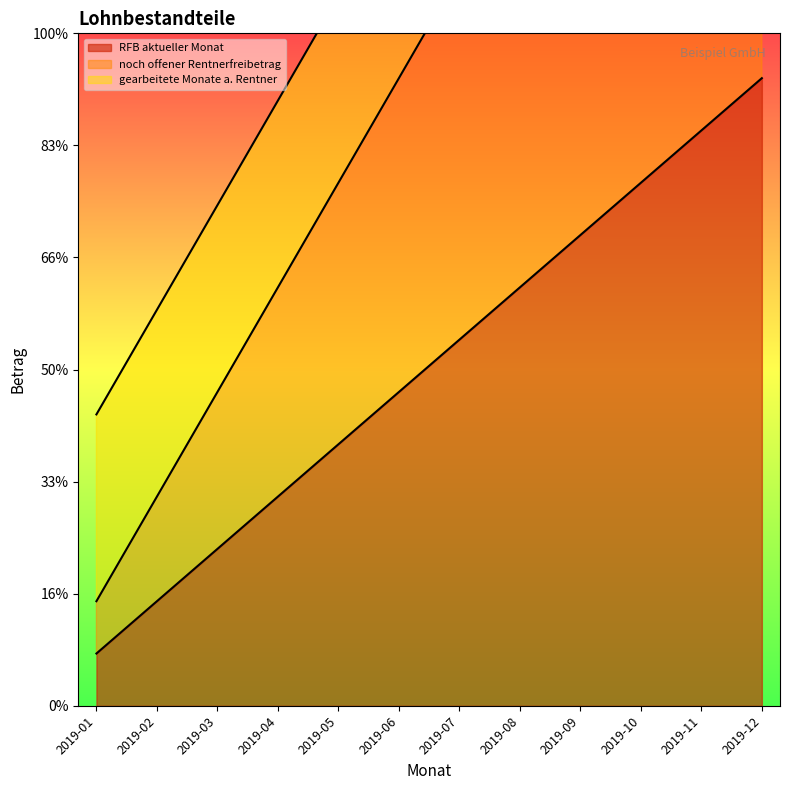

Does the chart display data point markers on the line(s)?

No